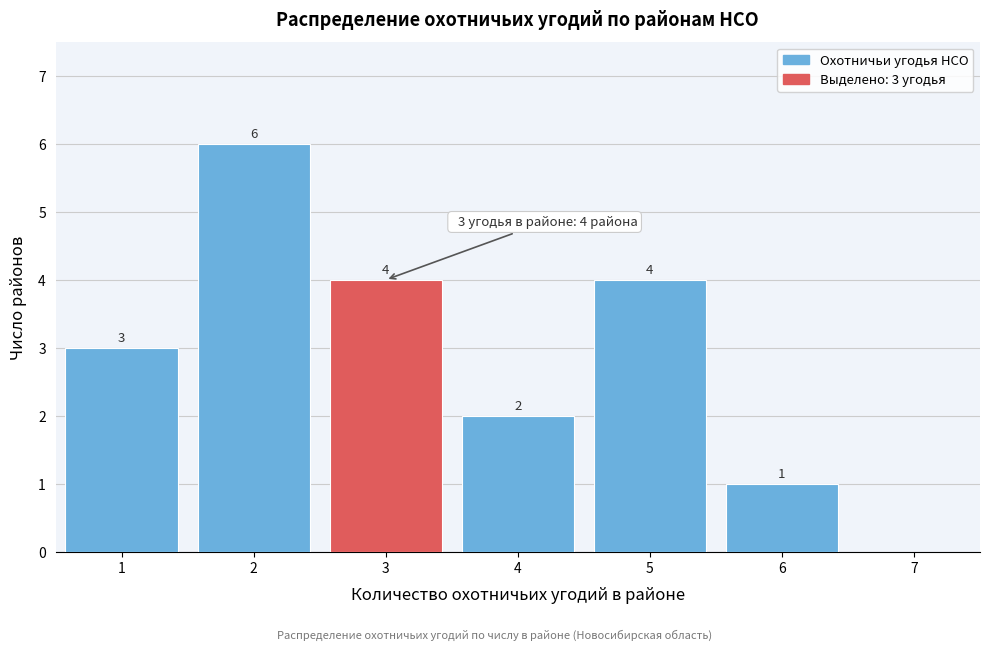

Reading left to right, list all the values displayed in this chart.

1=3	2=6	3=4	4=2	5=4	6=1	7=0